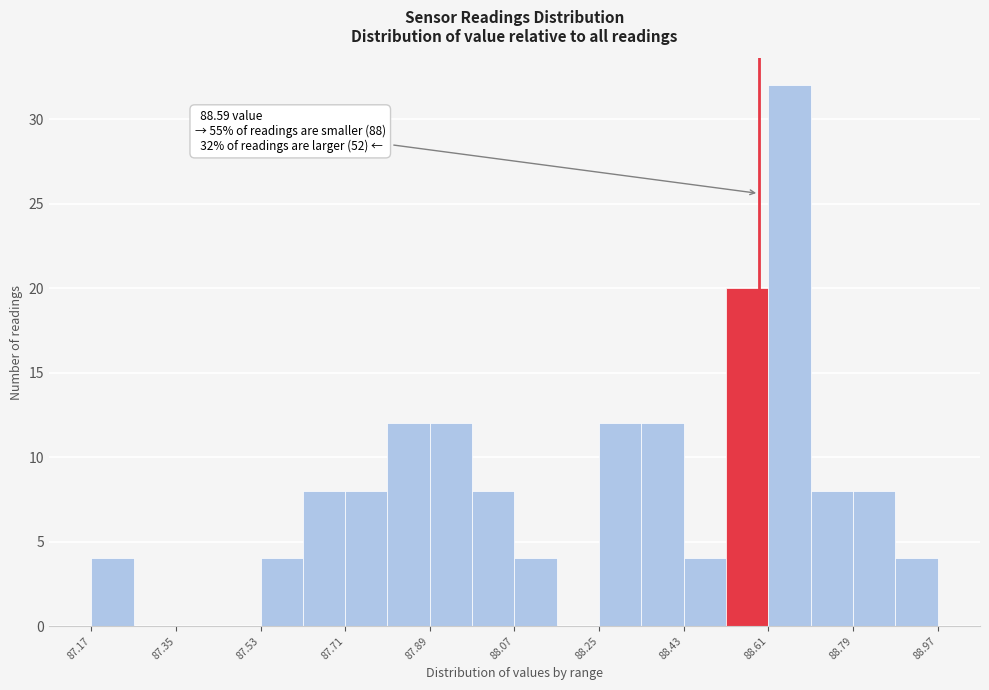

Which range on the x-axis has the tallest bar?

88.61 to 88.70